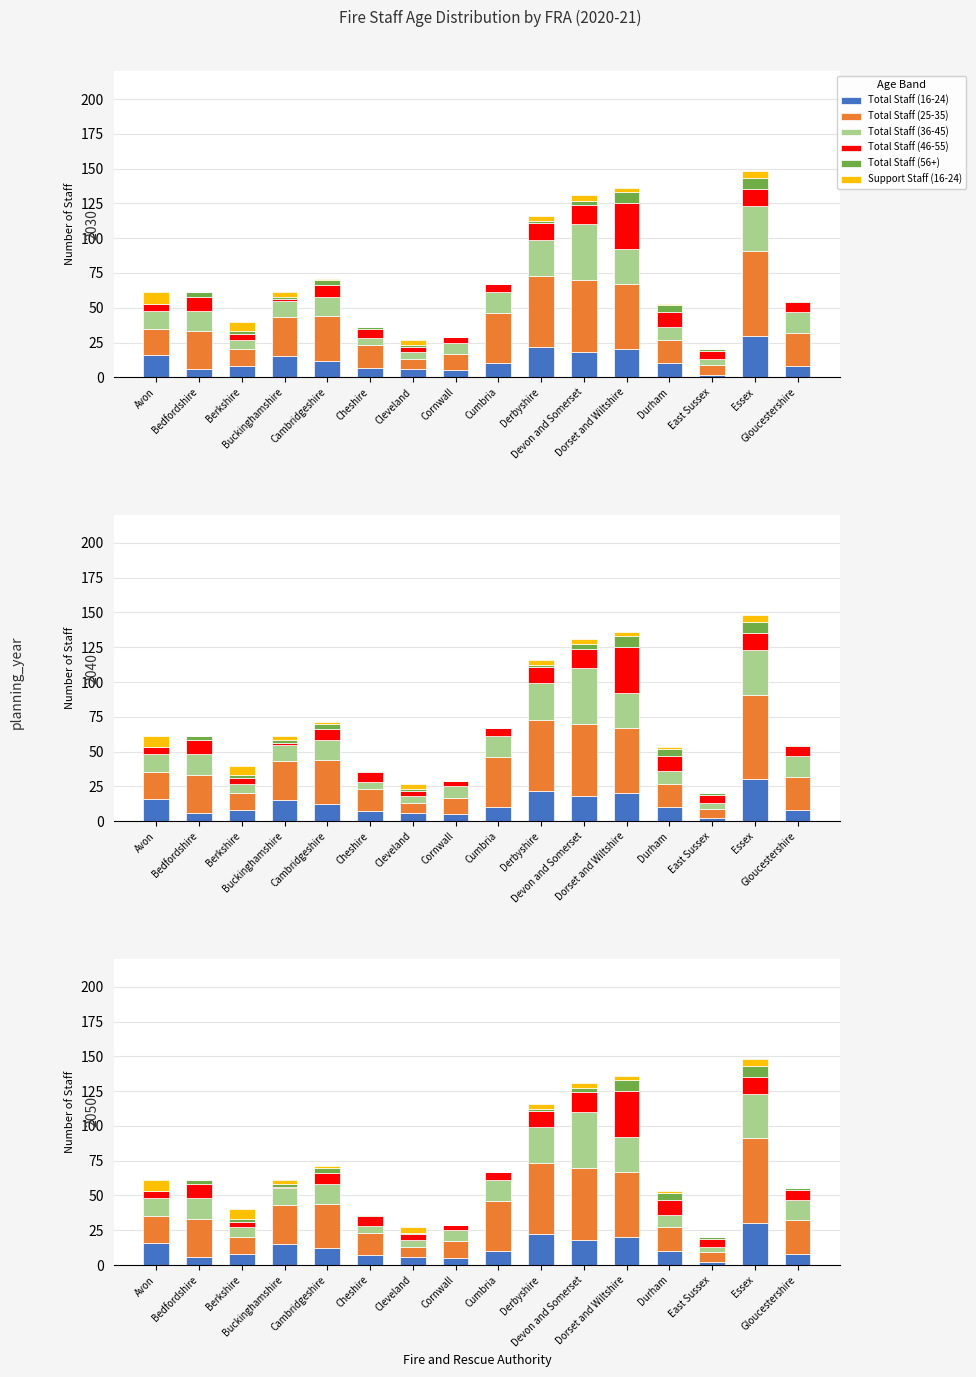

True or false: Total Staff (36-45) has a value of 32 at Essex.

True